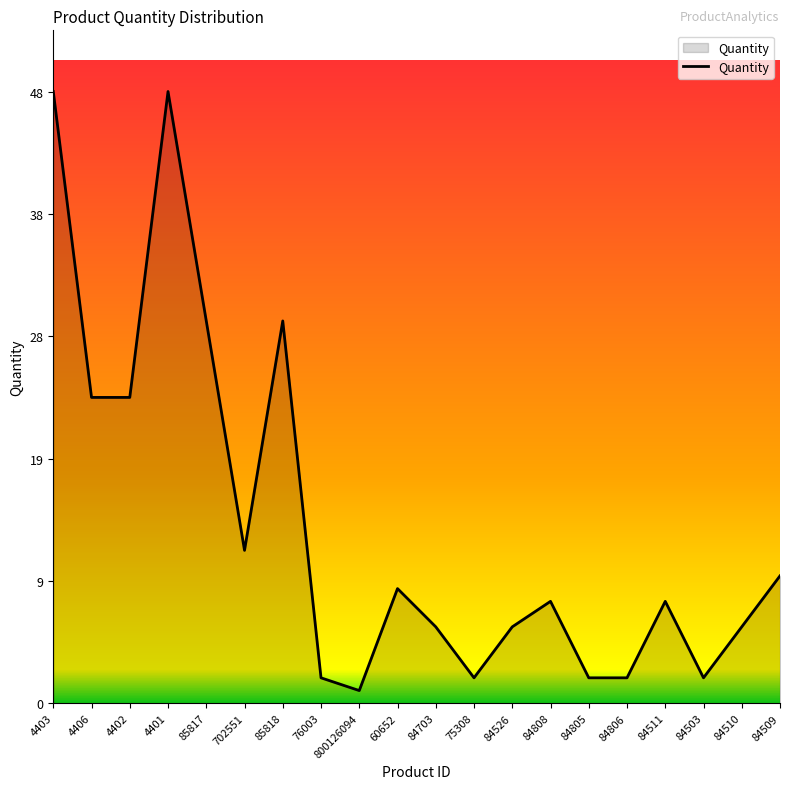

What is the value of the 19th point from the left?

6